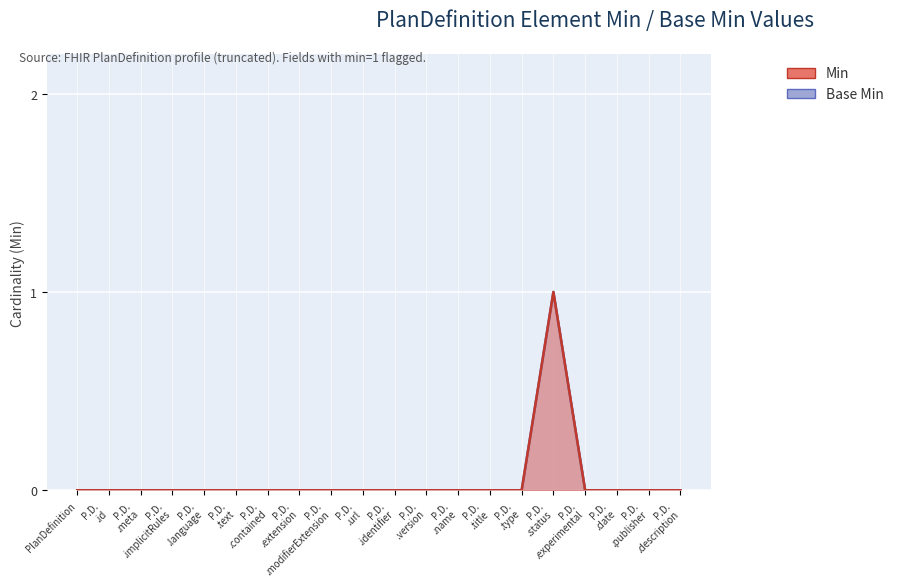

What are all the series names shown in the legend?

Min, Base Min